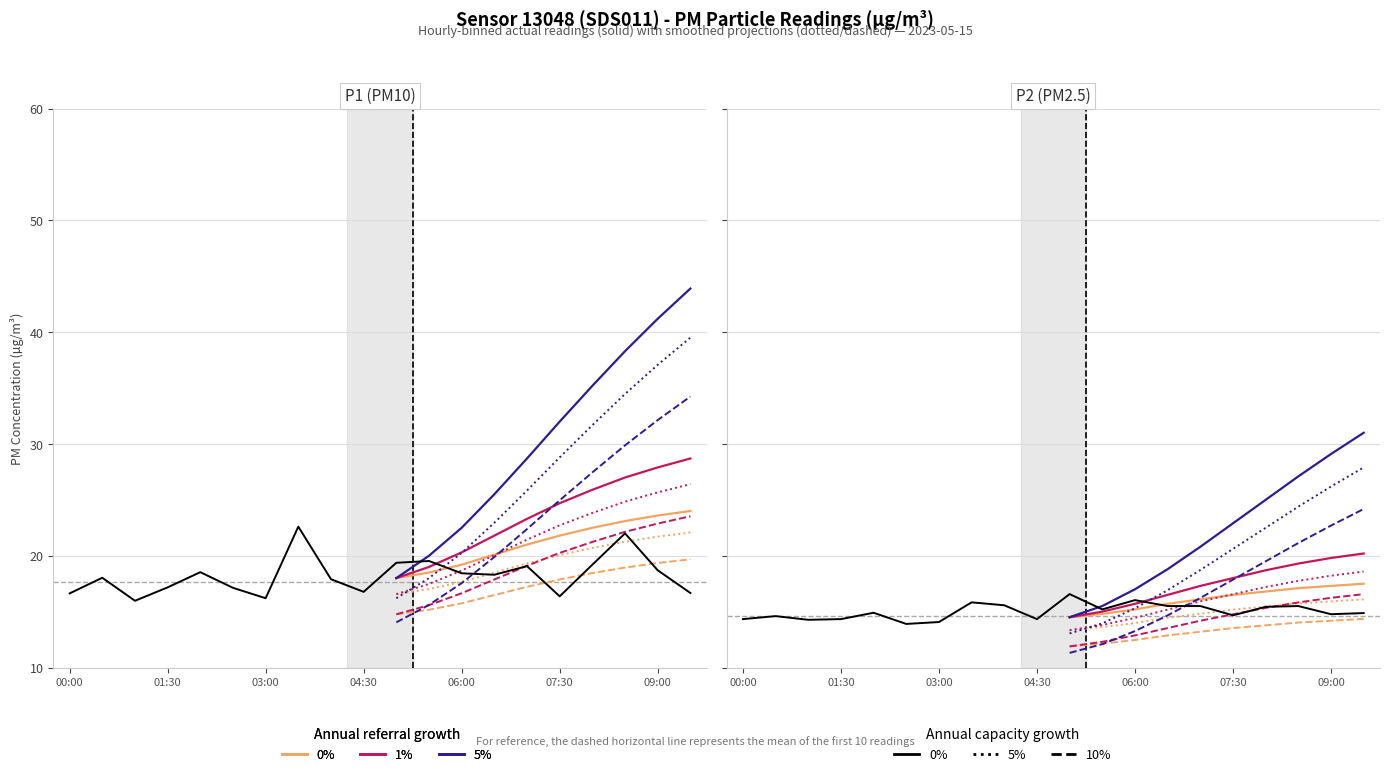

Does the chart have visible grid lines?

Yes